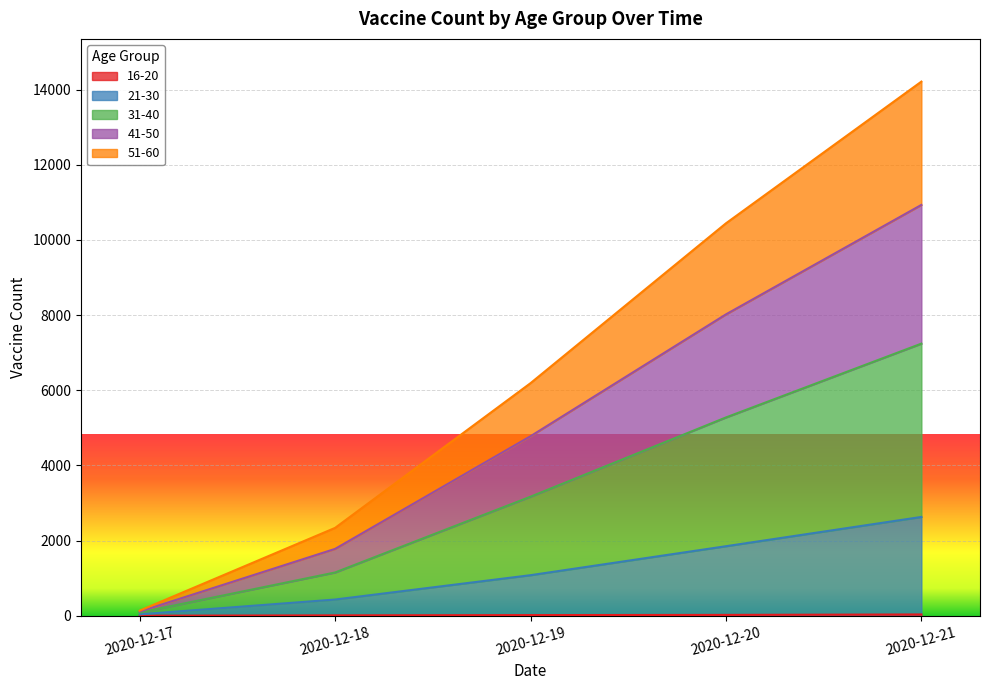

Where is 51-60 nearest to the value 5520?

2020-12-19